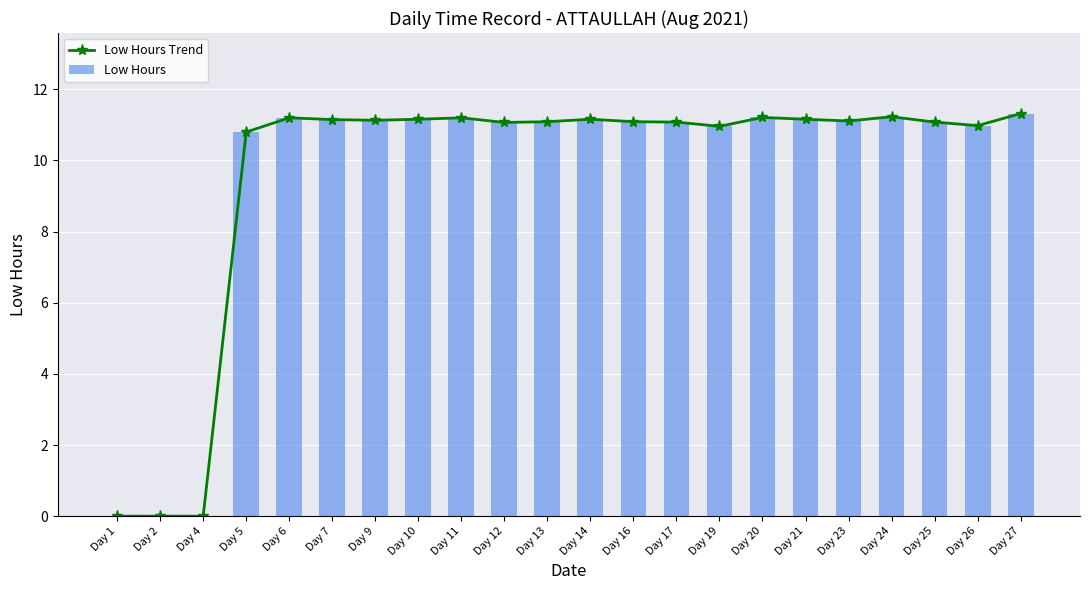

At which category is the sum across all series the highest?

Day 27